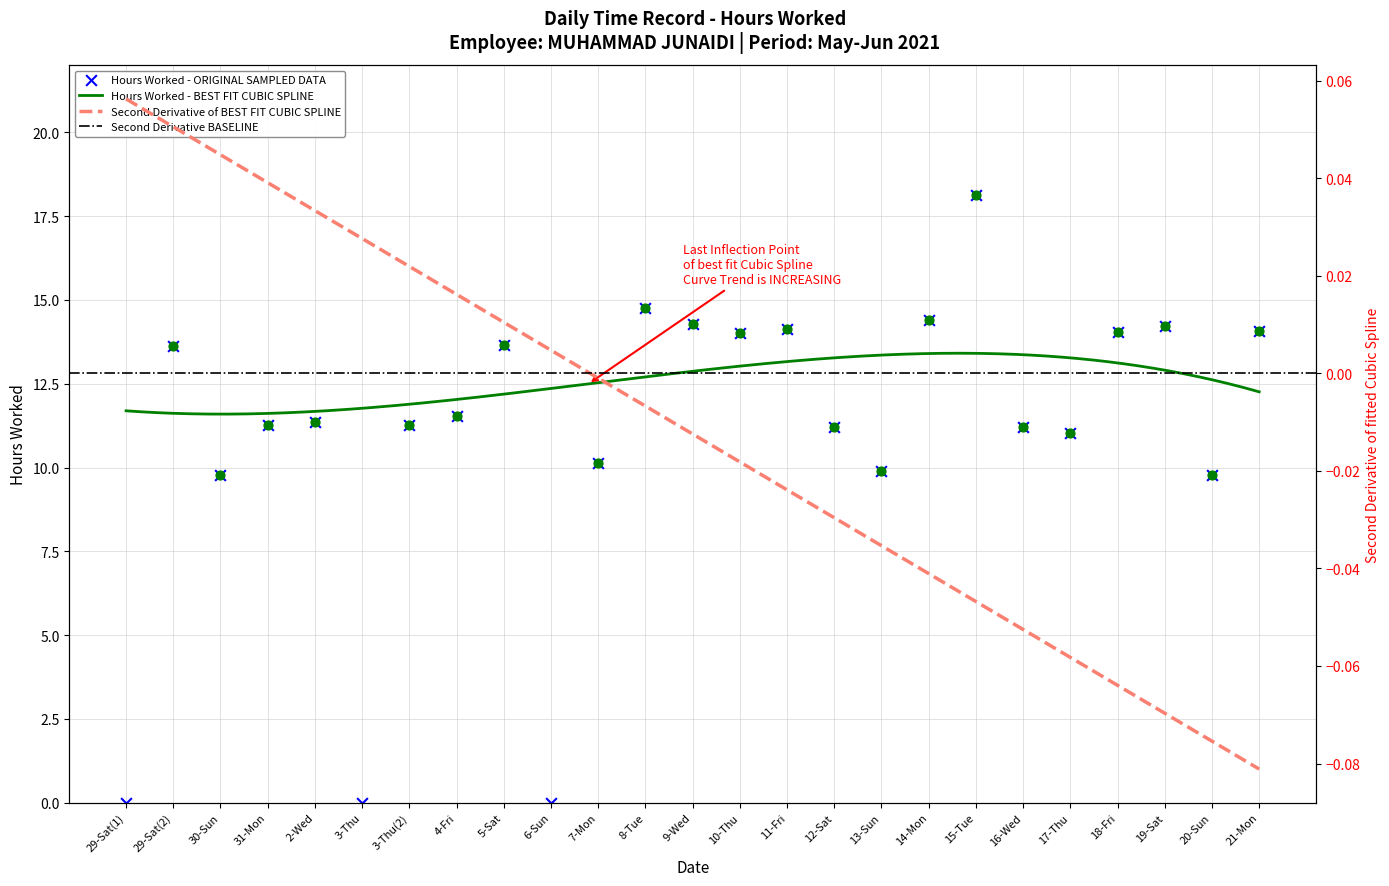

Between 4-Fri and 3-Thu(2), which is larger?

4-Fri